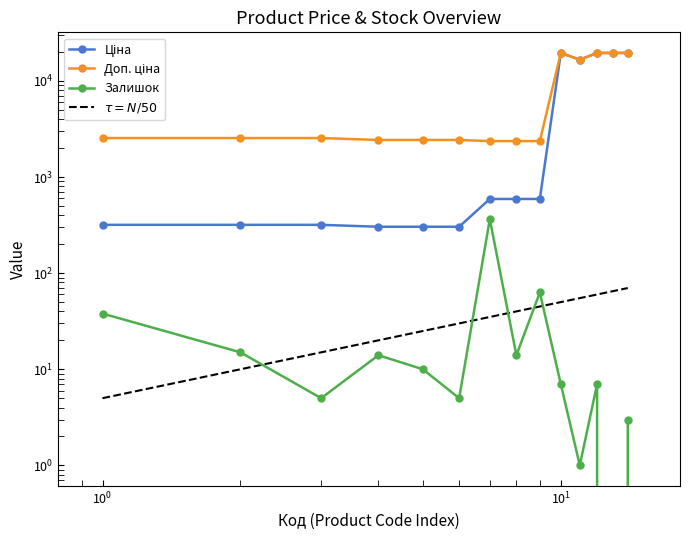

What is the maximum value for Ціна?

19564.9